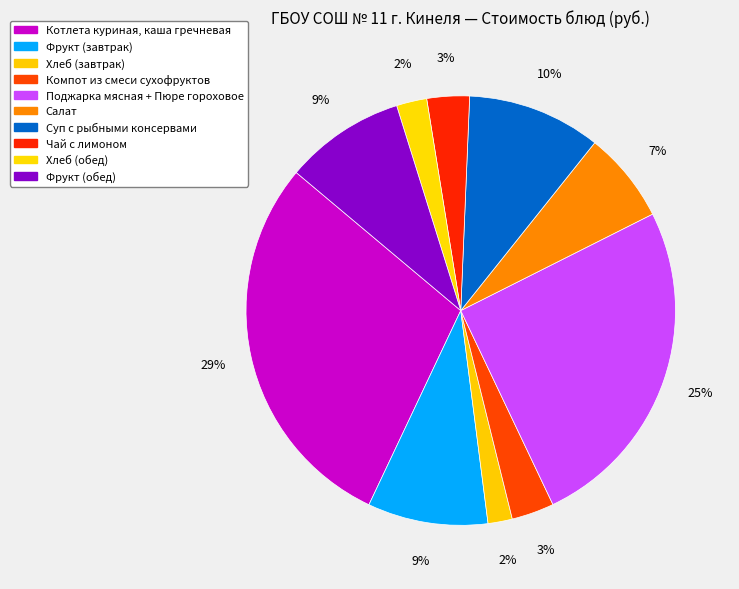

What is the largest slice in the pie chart?

Котлета куриная, каша гречневая